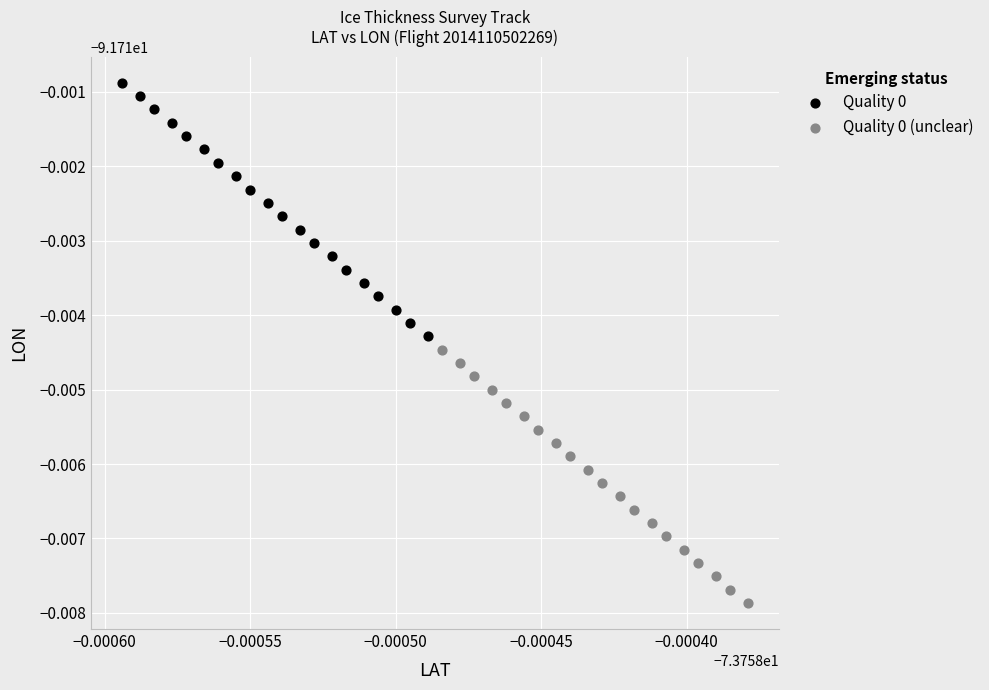

Which series reaches the minimum Y coordinate?

Quality 0 (unclear)